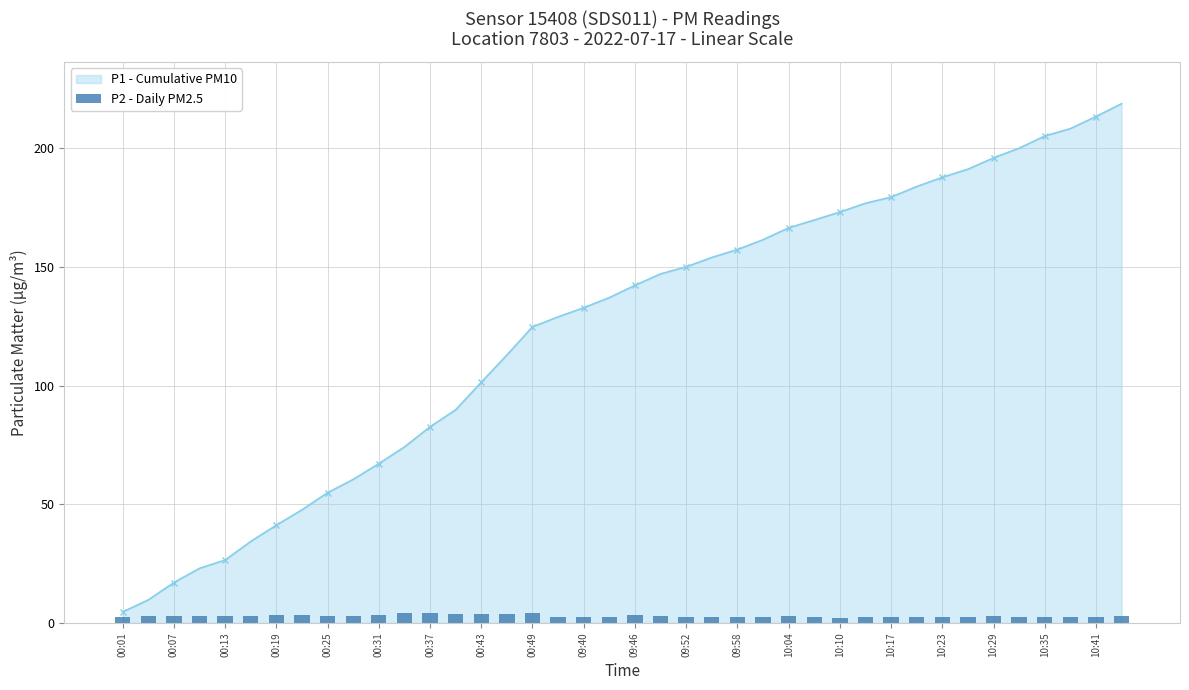

At which label does P1 - Cumulative PM10 reach its minimum?

00:01